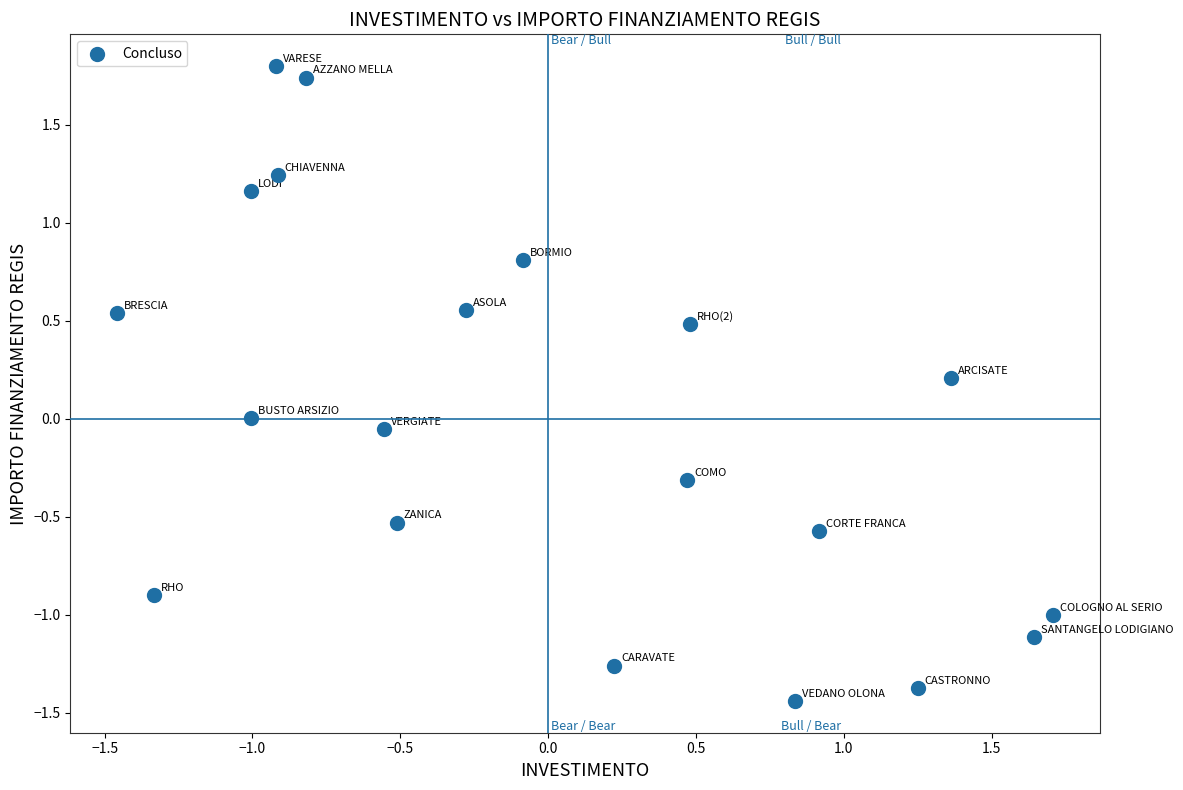

What is the range of X values (max minus min)?

3.2